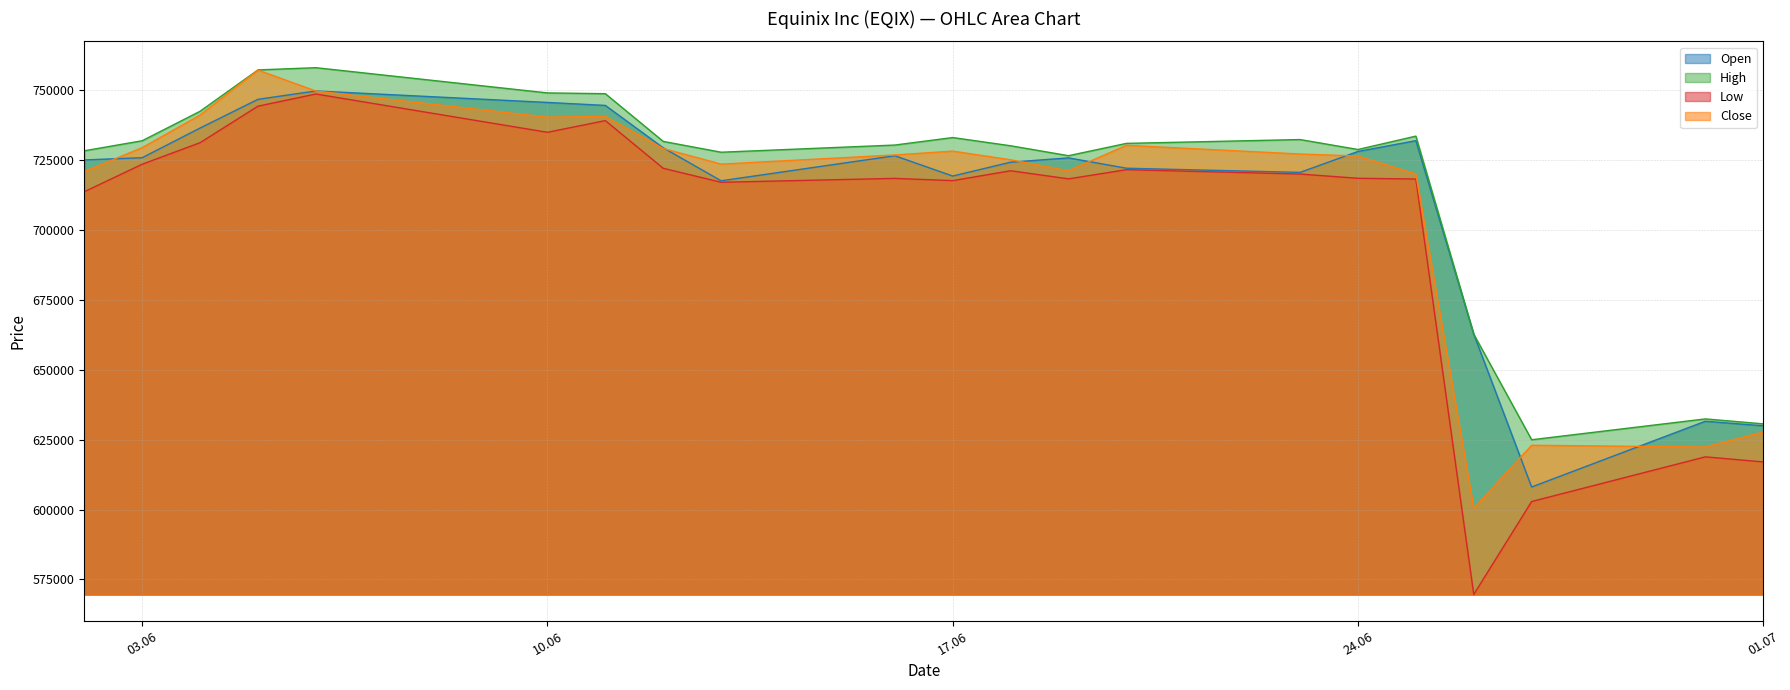

Is the value of Open at 18.06.2025 greater than the value of High at 19.06.2025?

No